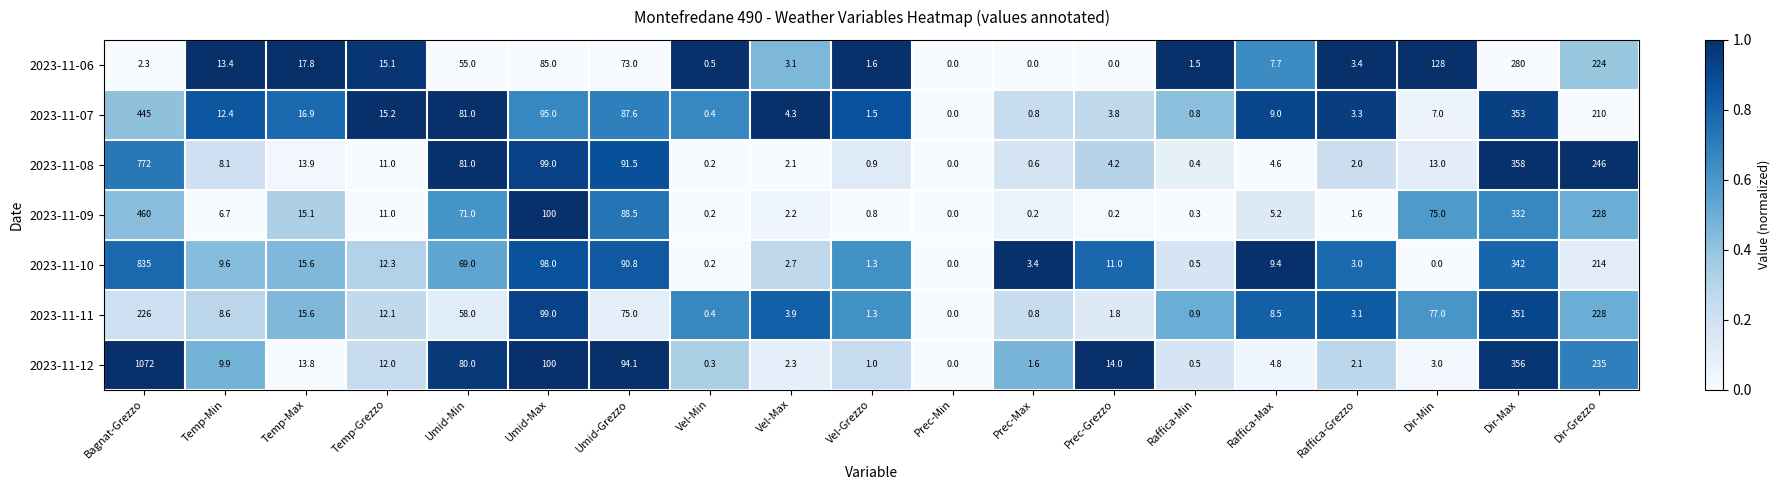

At which label does 2023-11-12 first exceed 9?

Bagnat-Grezzo